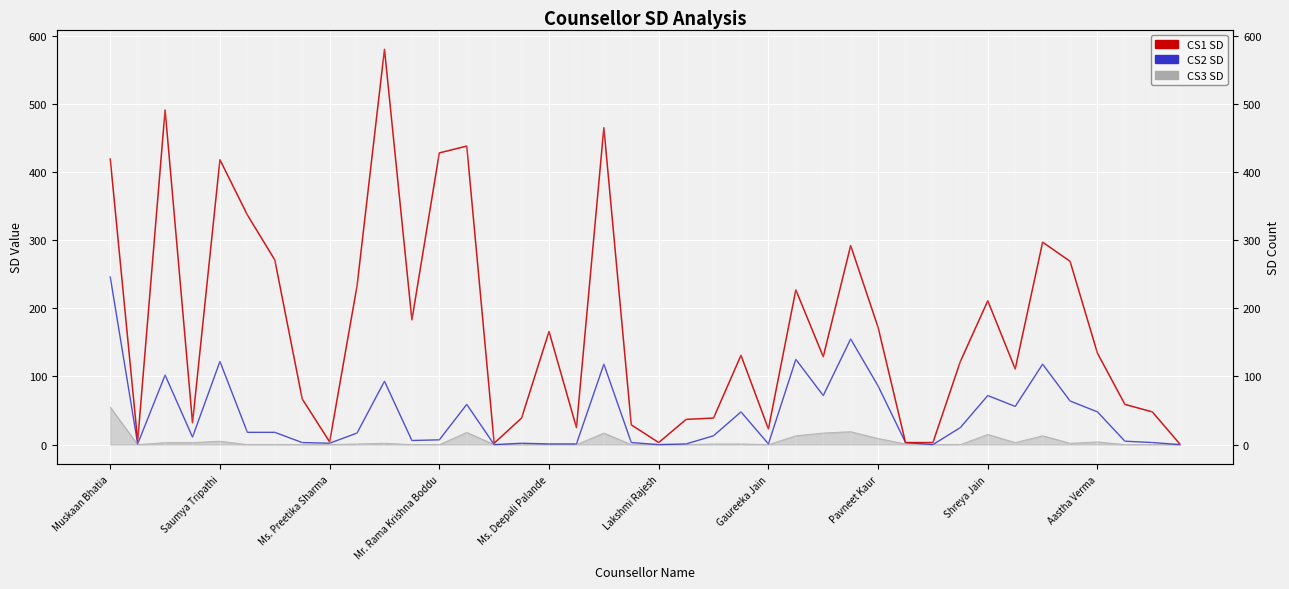

How many lines are shown in the chart?

2